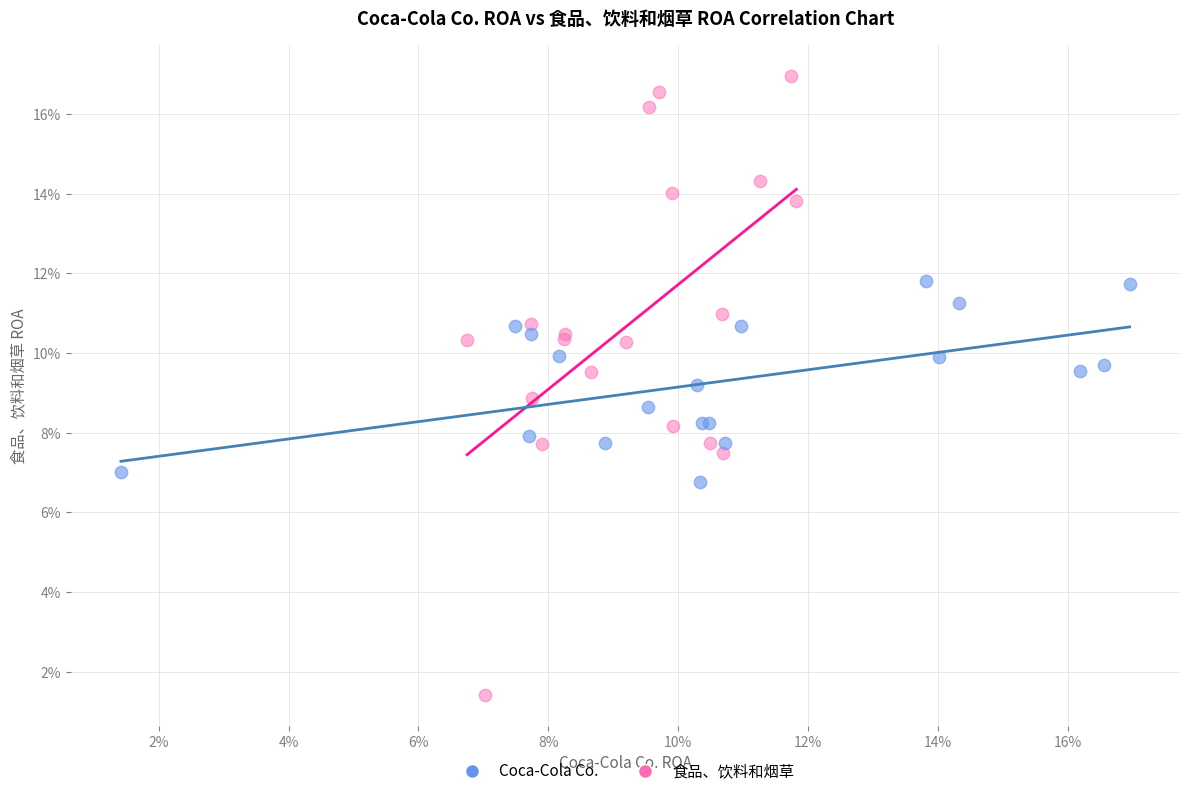

What are all the series names shown in the legend?

Coca-Cola Co., 食品、饮料和烟草